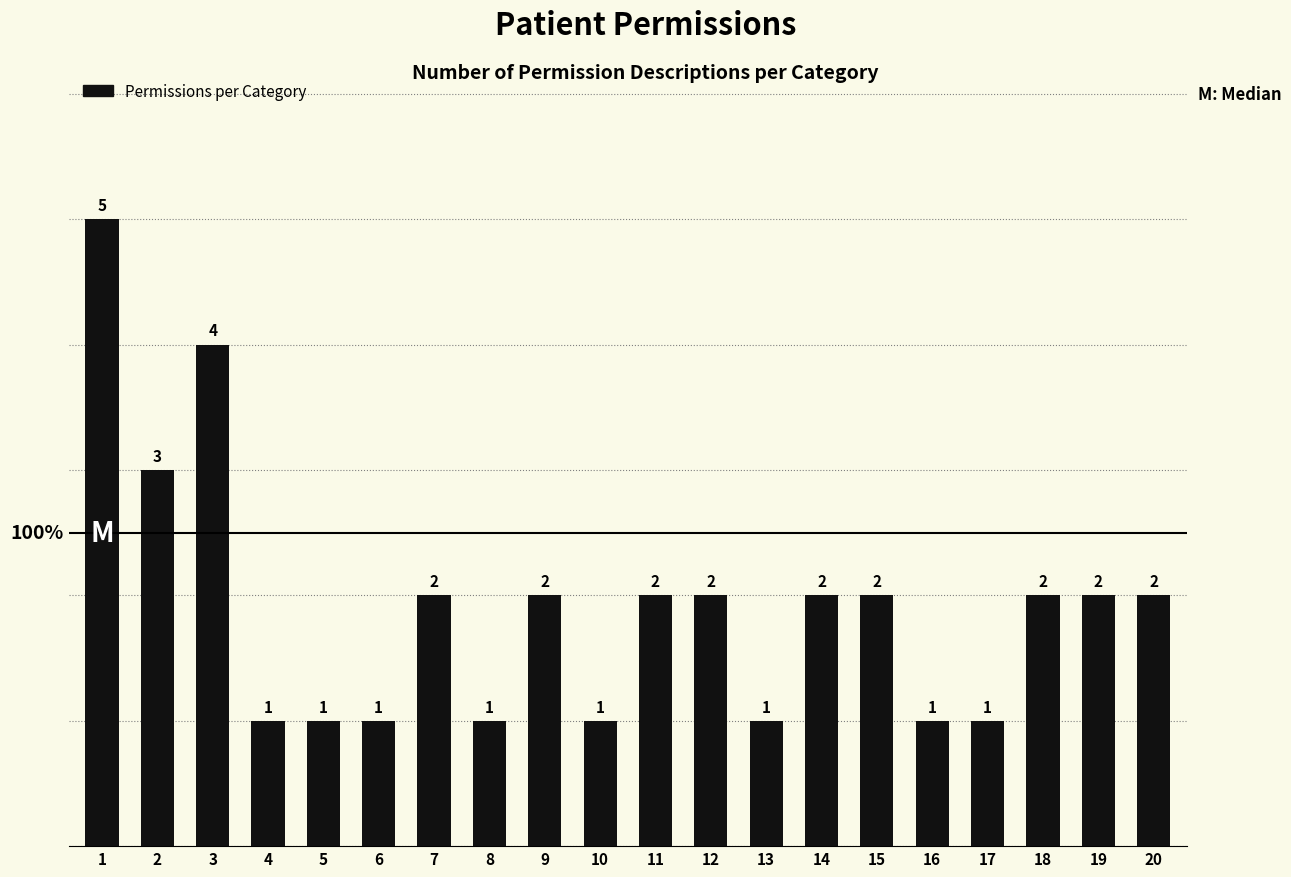

How many series are shown in this chart?

1